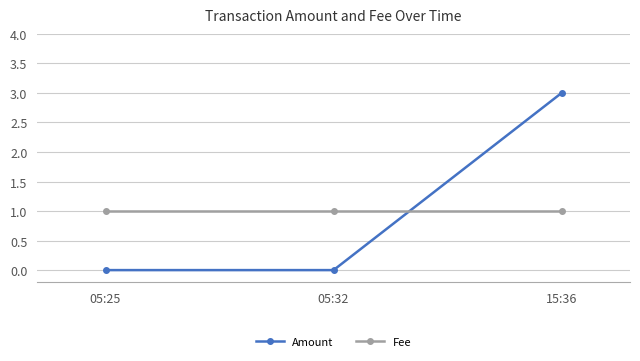

How many Amount values are between 0 and 3?

3